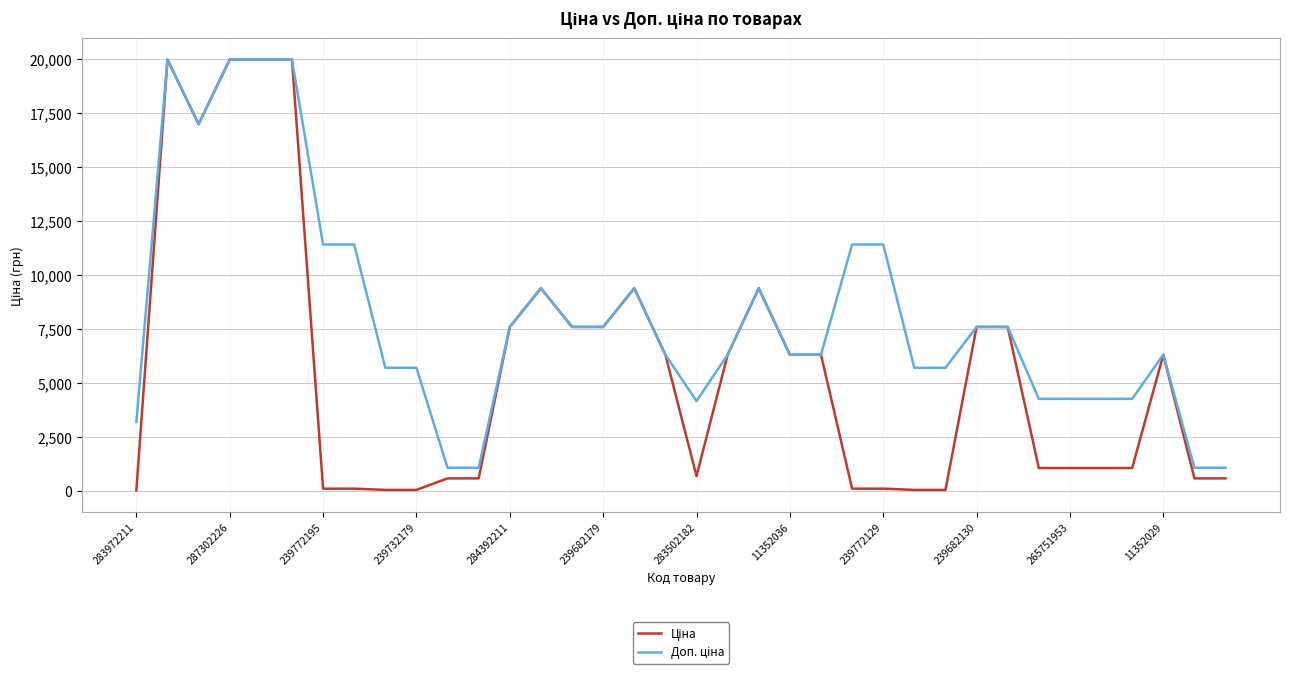

How many lines are shown in the chart?

2